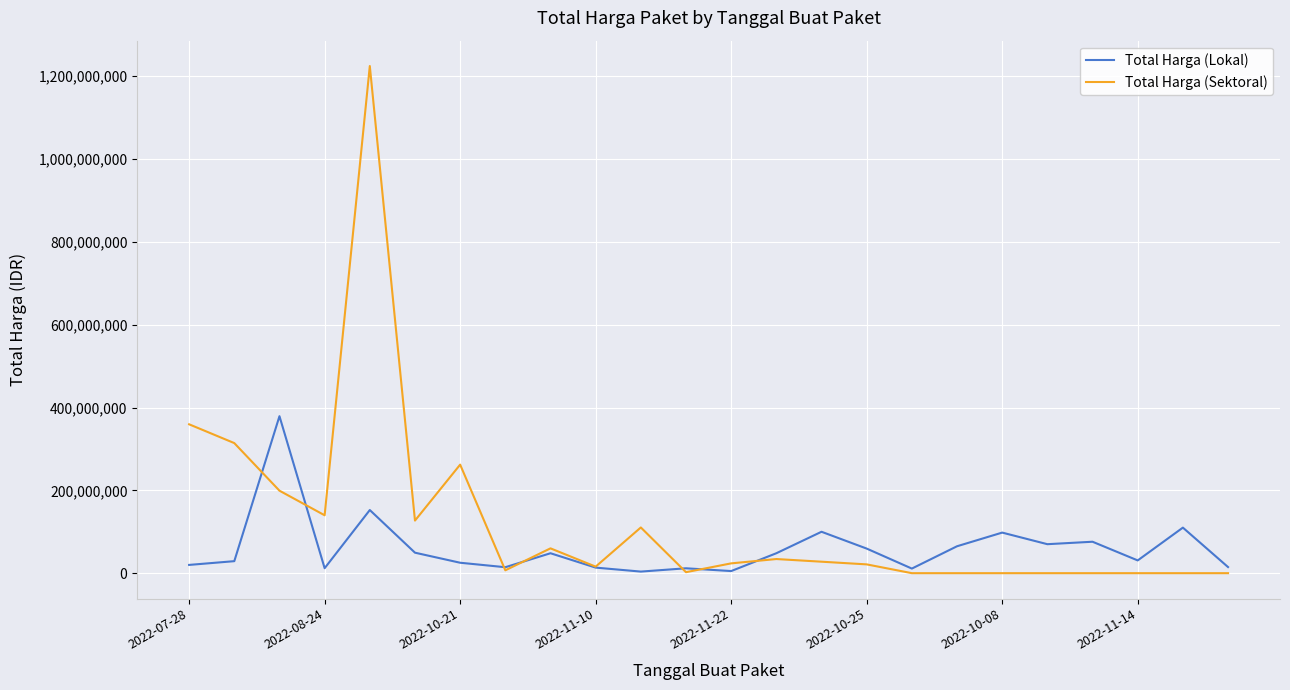

What are all the series names shown in the legend?

Total Harga (Lokal), Total Harga (Sektoral)